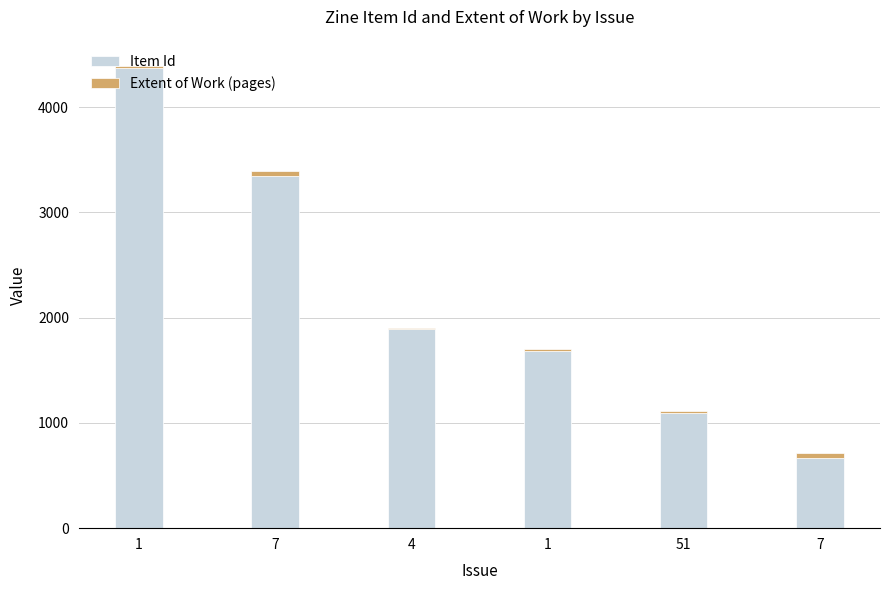

What is the sum of all Extent of Work (pages) values?

164